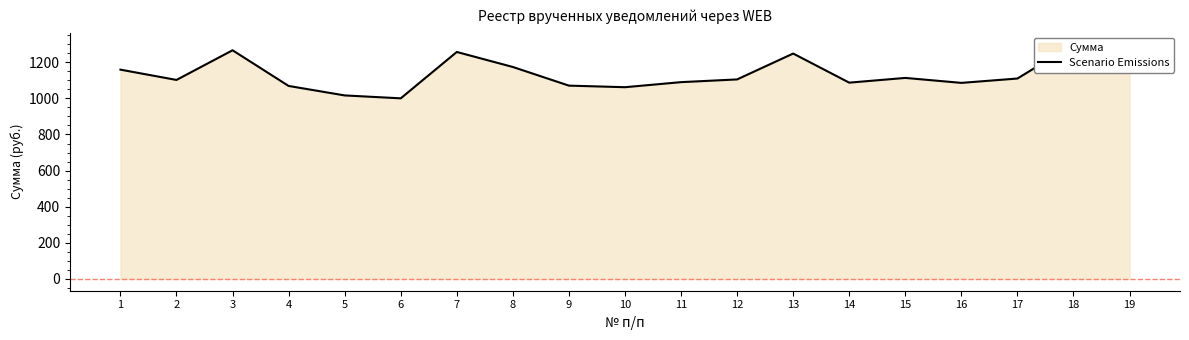

Which label corresponds to the largest value in the chart?

18